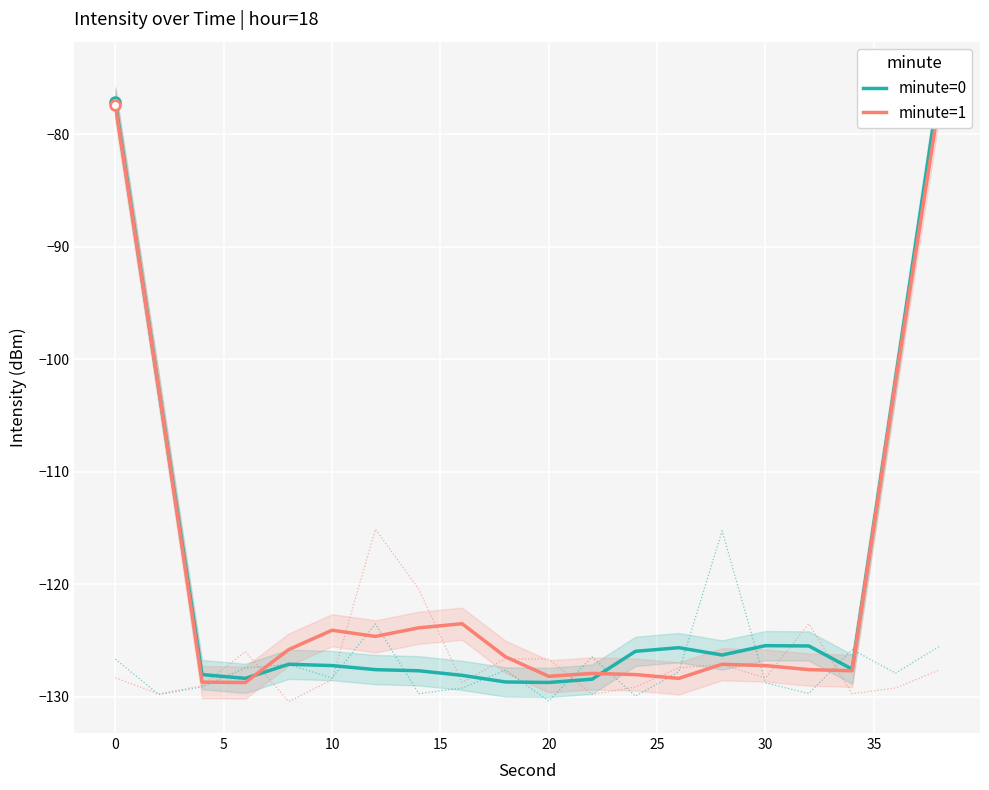

Which series has the widest spread of values?

minute=0